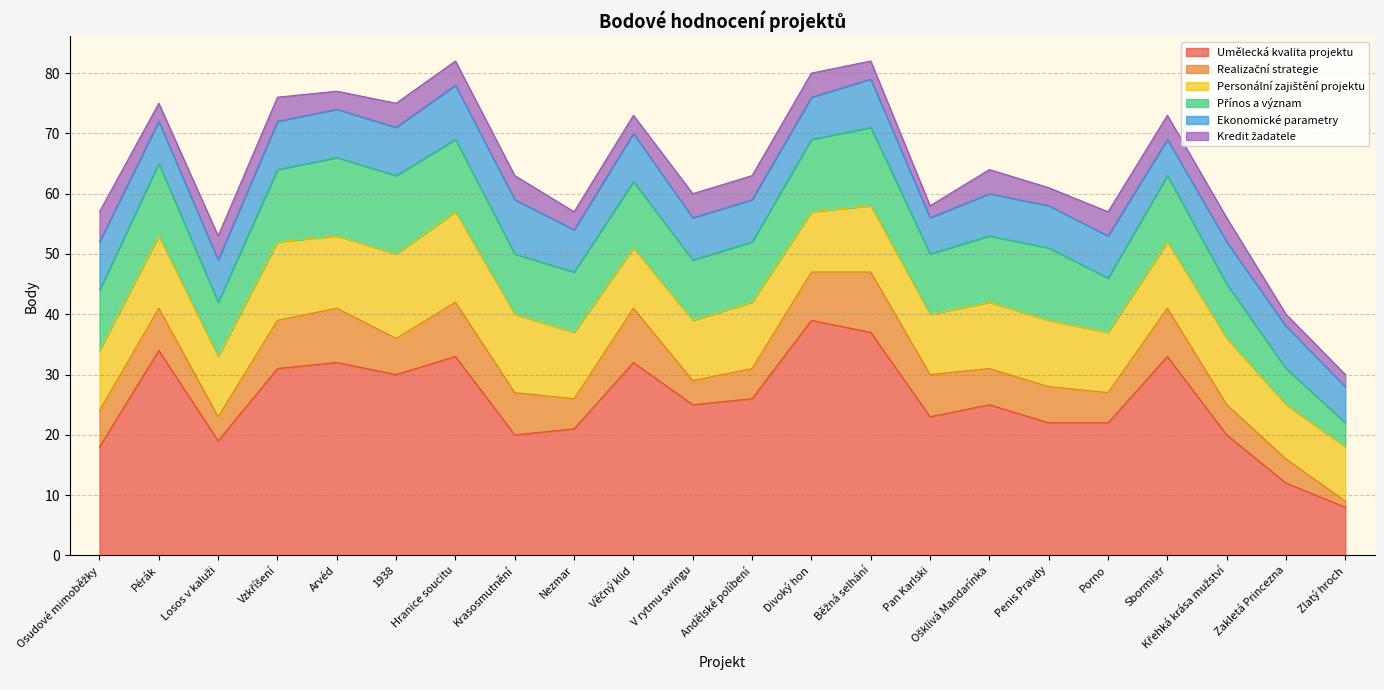

What is the smallest value displayed?

1